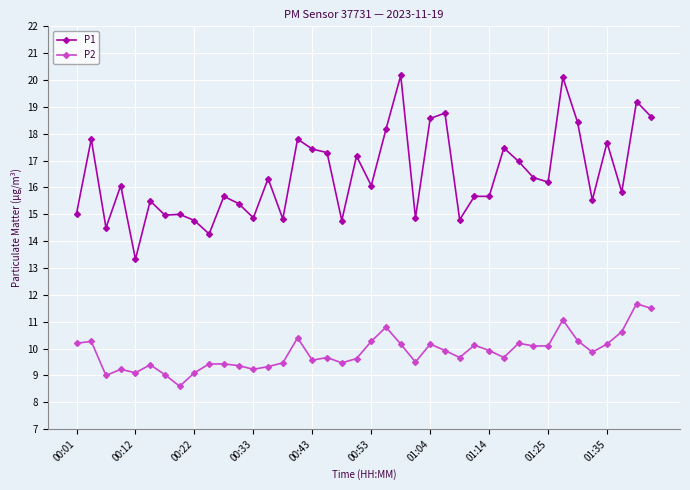

Which series has the largest total across all categories?

P1